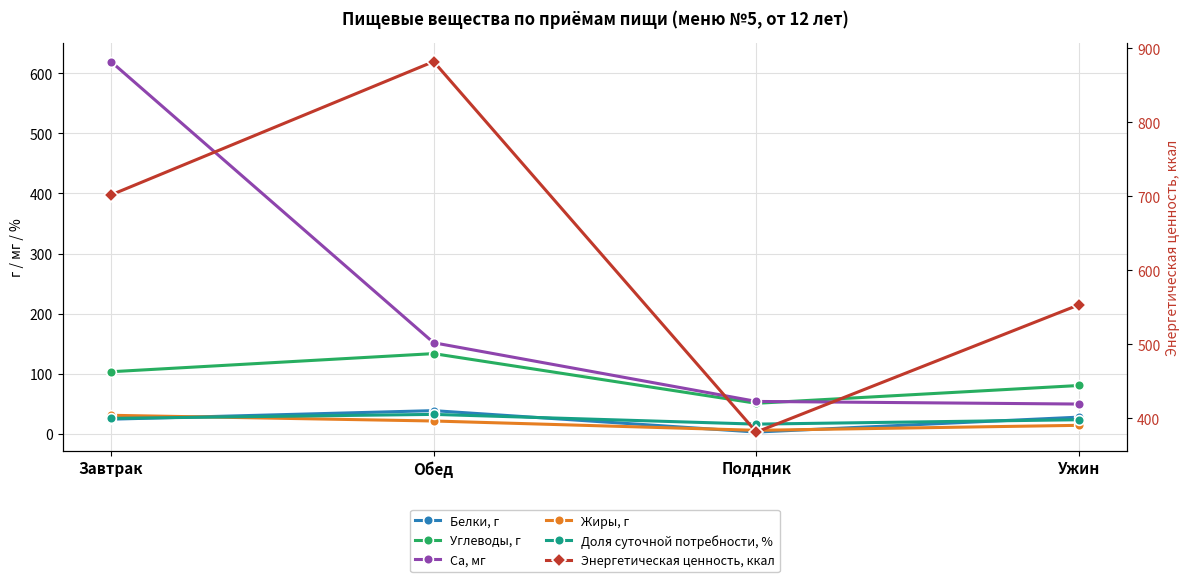

What are all the series names shown in the legend?

Белки, г, Углеводы, г, Ca, мг, Жиры, г, Доля суточной потребности, %, Энергетическая ценность, ккал